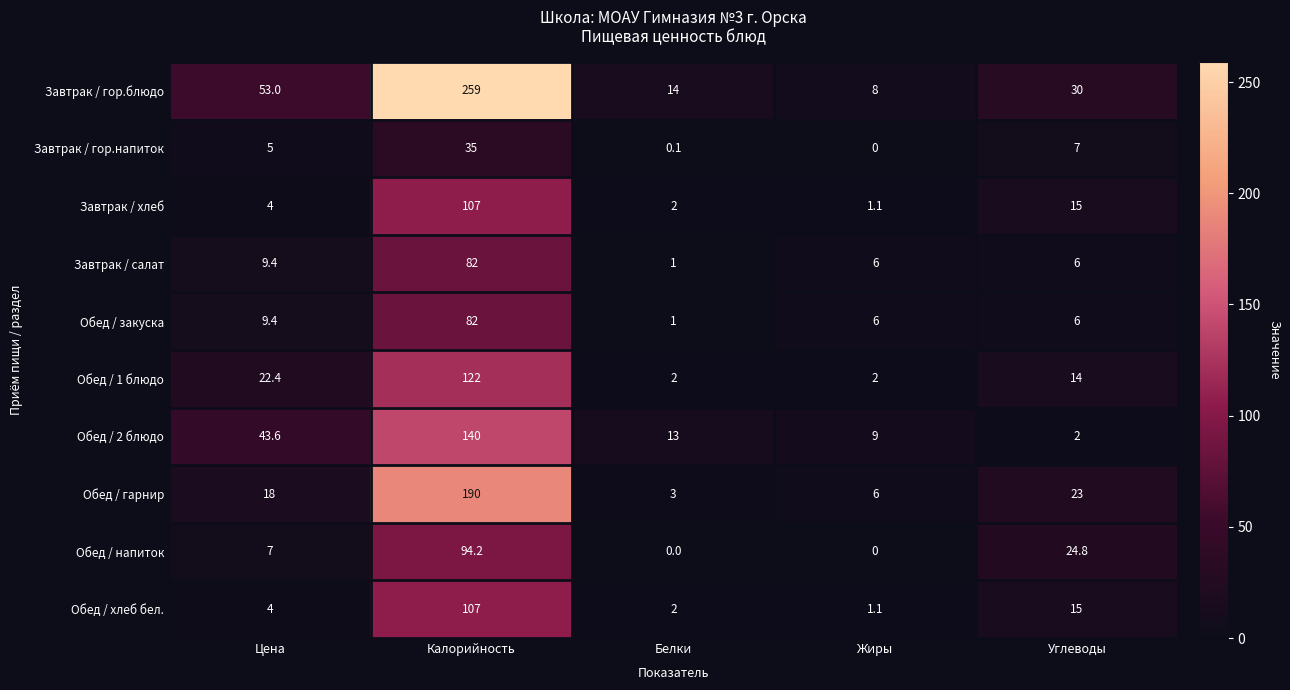

Which series has the largest range (max minus min)?

Завтрак / гор.блюдо